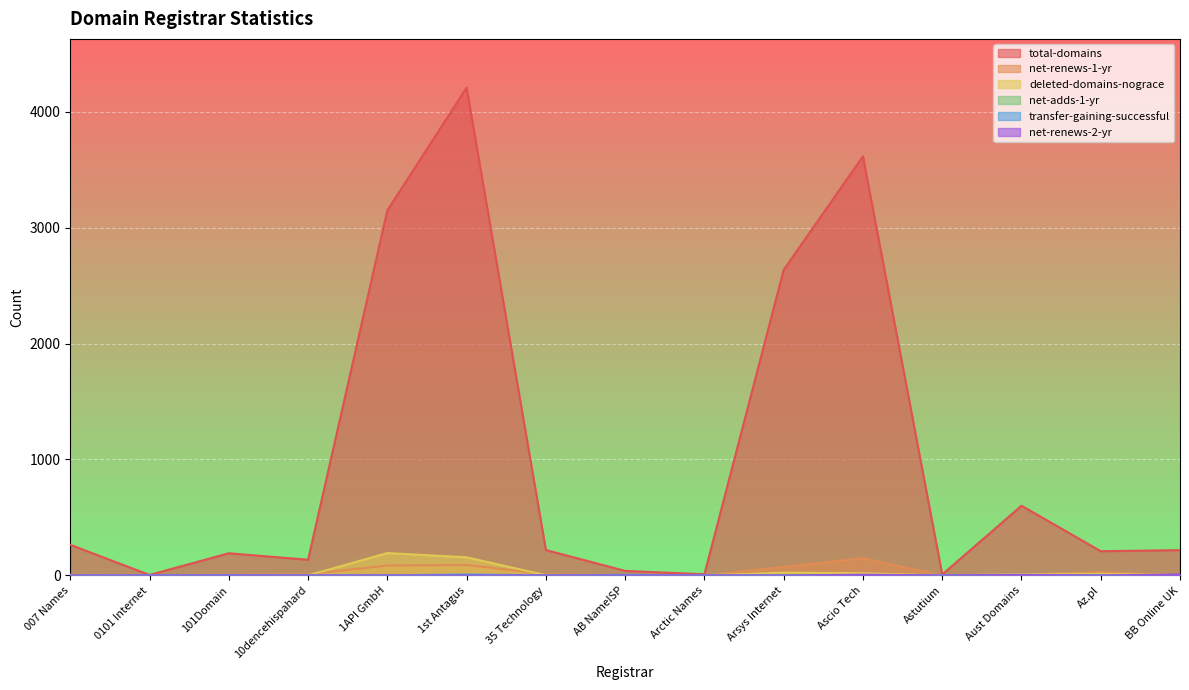

The deleted-domains-nograce series shows 223 at 1st Antagus. True or false?

False